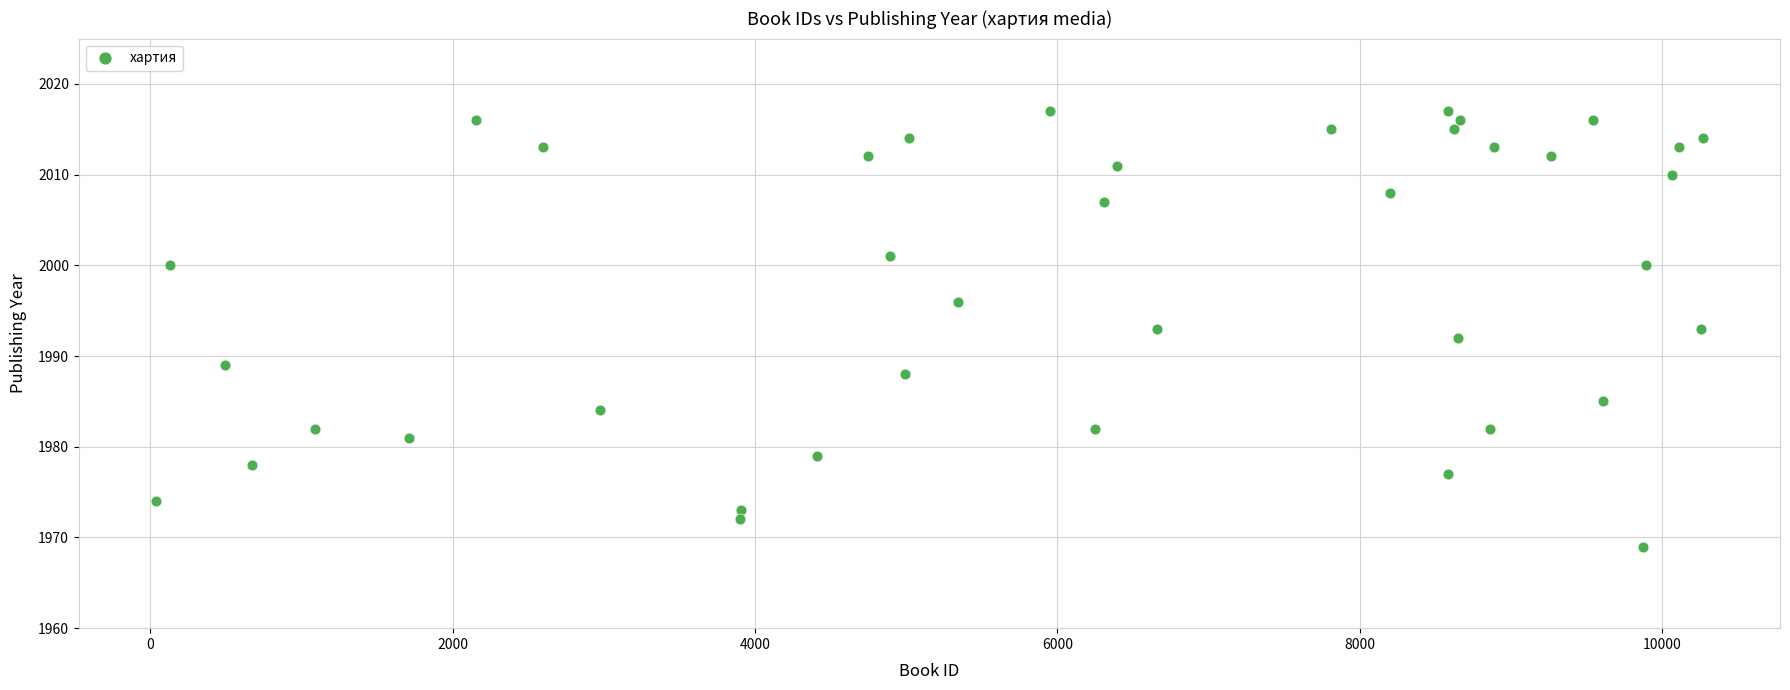

What is the range of Y values (max minus min)?

48